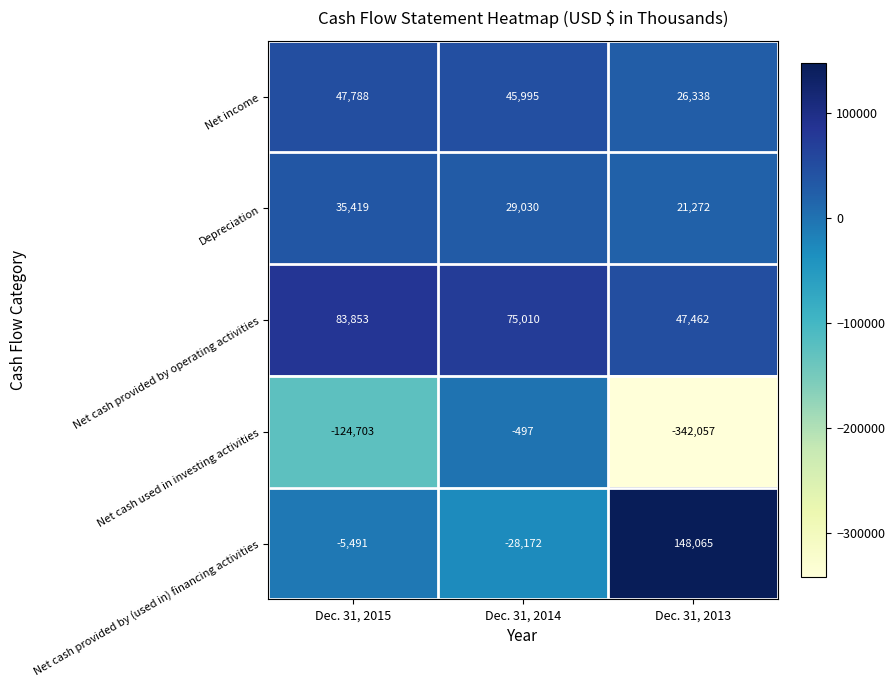

What is the difference between the maximum and minimum values in the Net income series?

21450